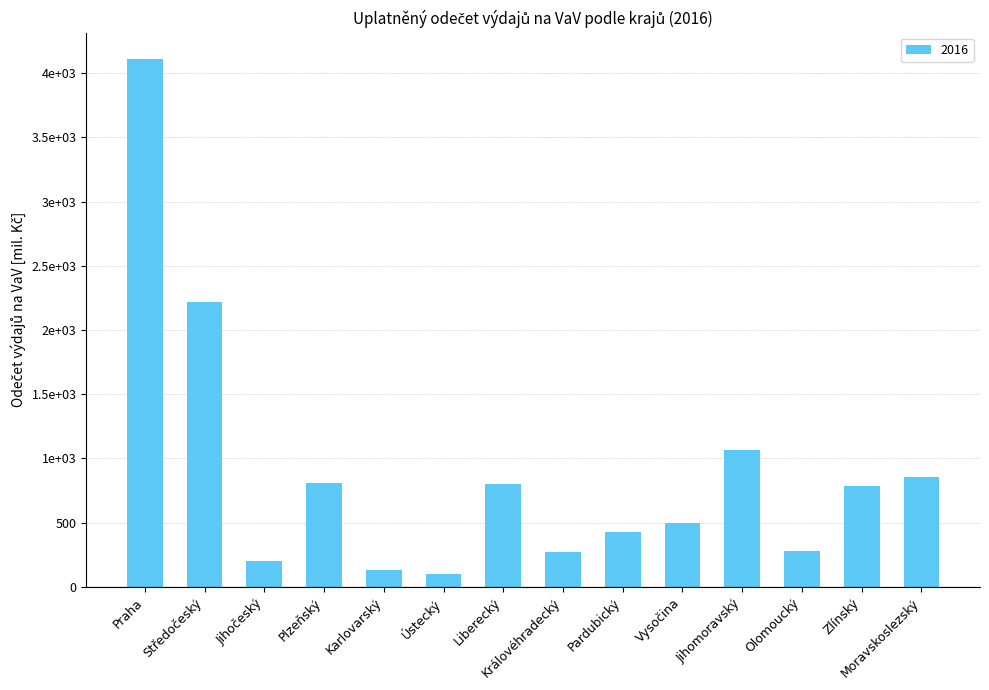

Is it true that the value at Královéhradecký is 140.0?

False